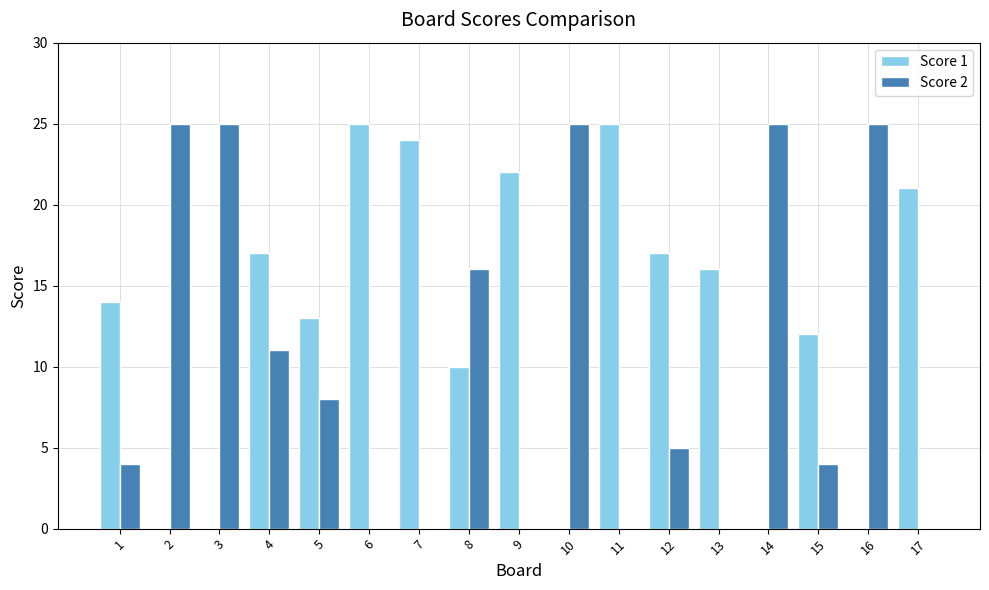

What is the sum of the Score 1 values at 11 and 5?

38